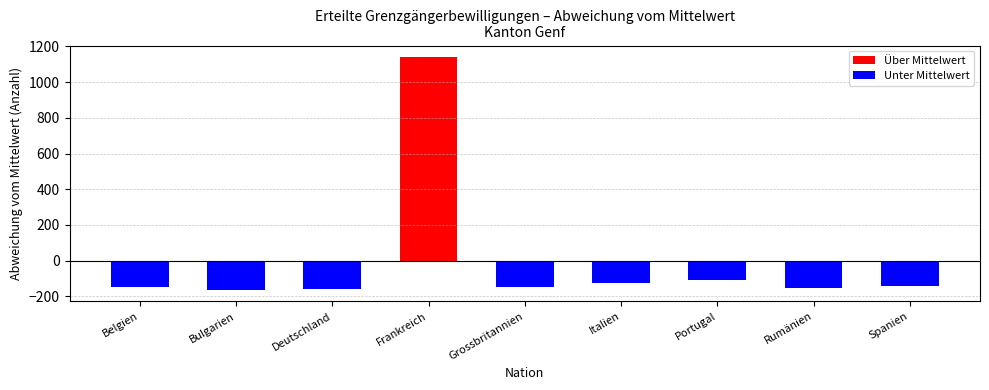

The value at Deutschland is -207. True or false?

False